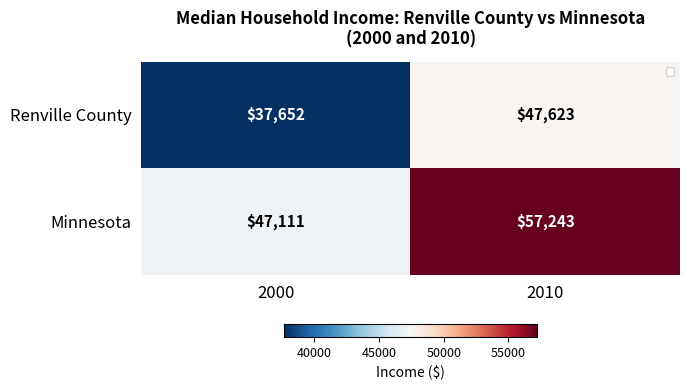

What is the difference between the maximum and minimum values in the Minnesota series?

10132